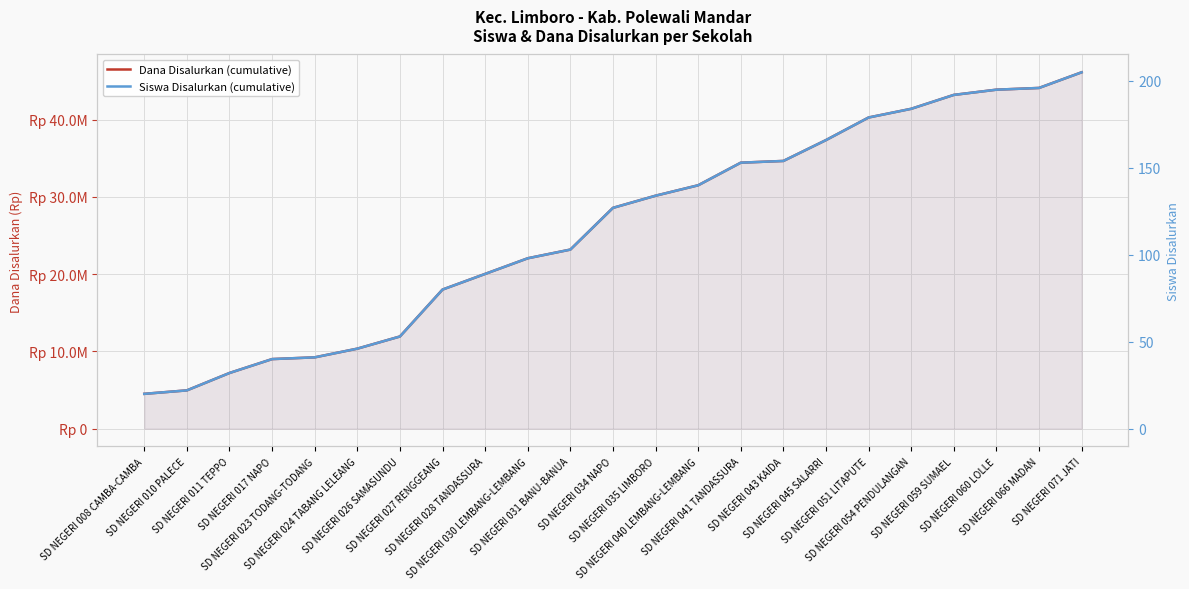

True or false: Siswa Disalurkan (cumulative) and Dana Disalurkan (cumulative) intersect in this chart.

False